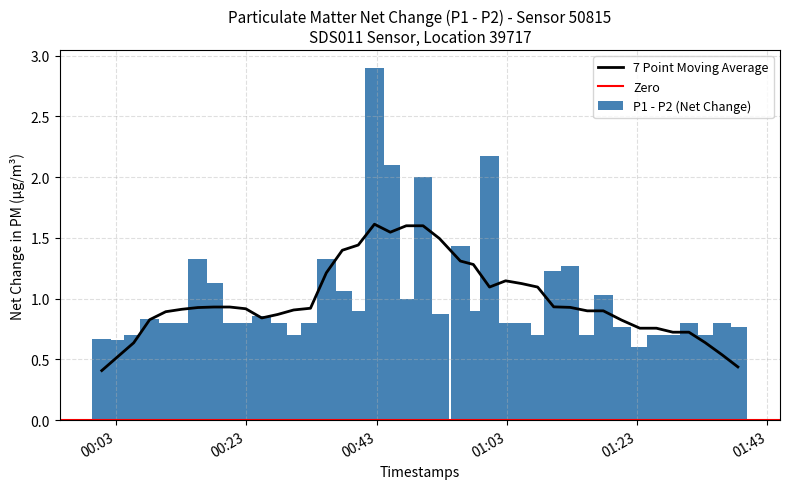

What is the highest value of the 7 Point Moving Average series?

1.6